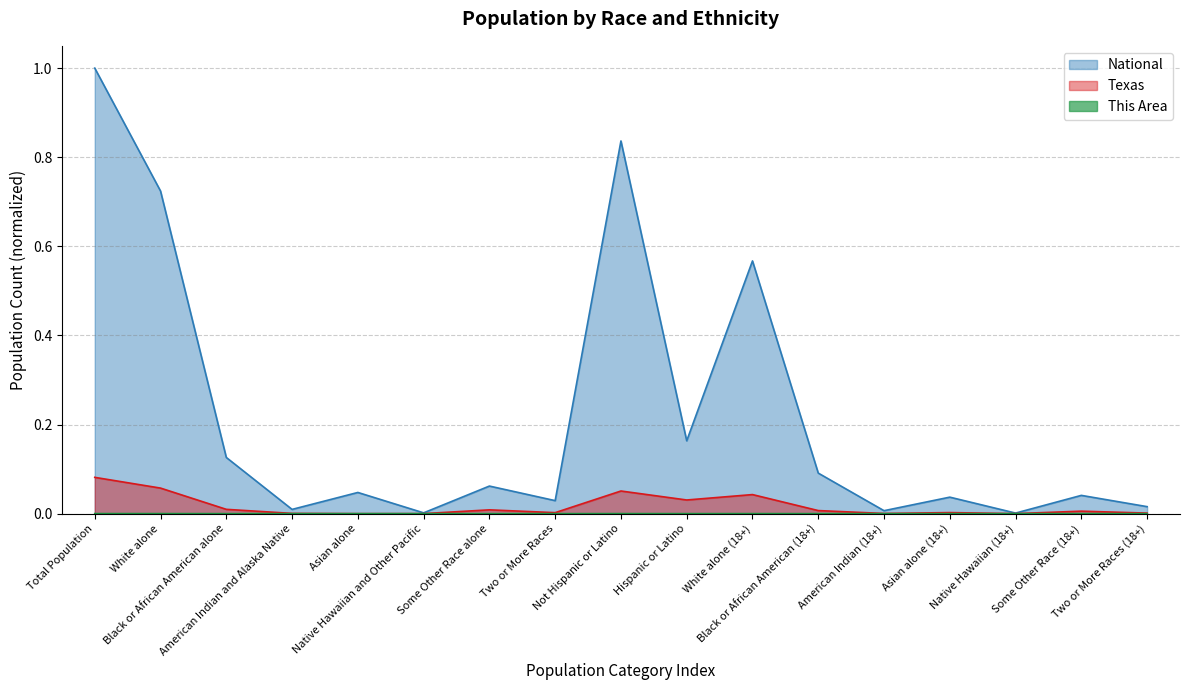

How many lines are shown in the chart?

3